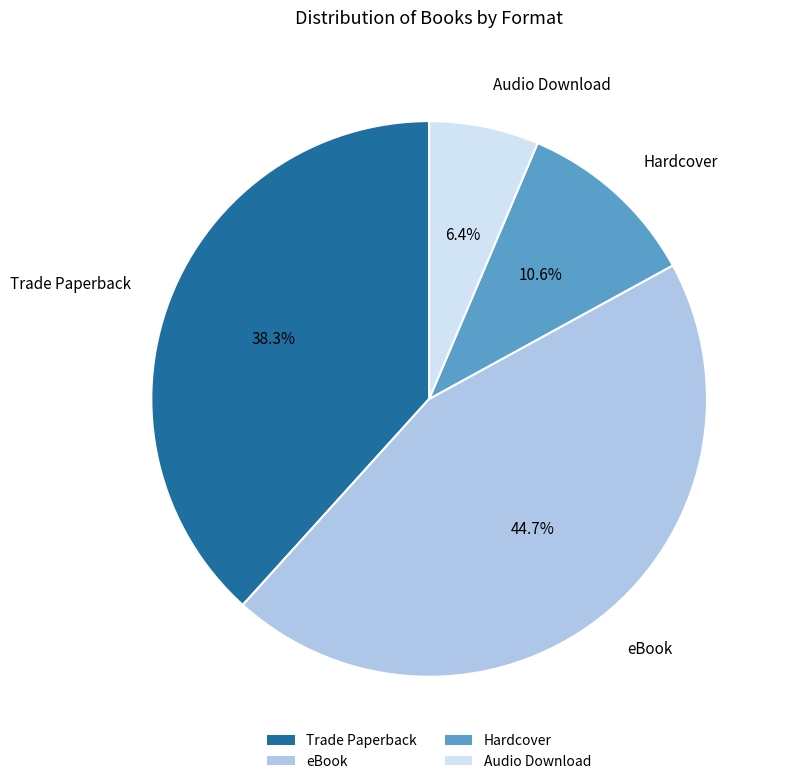

How many segments does this pie chart have?

4